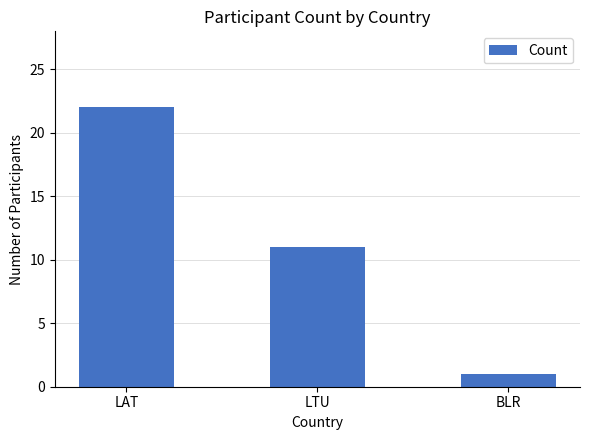

Reading left to right, list all the values displayed in this chart.

22	11	1